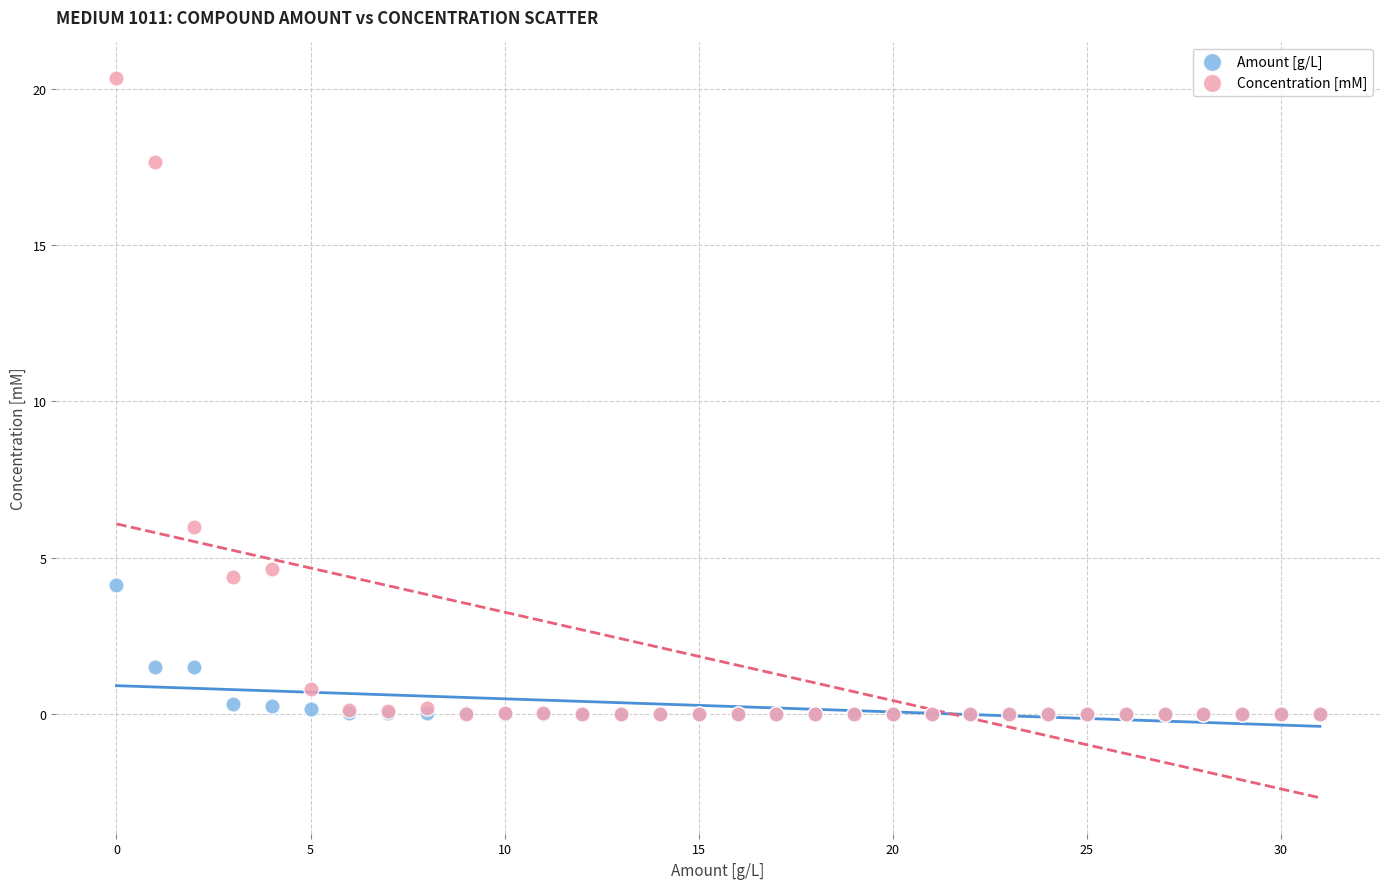

Across all series, what Y value is closest to 10?

6.0